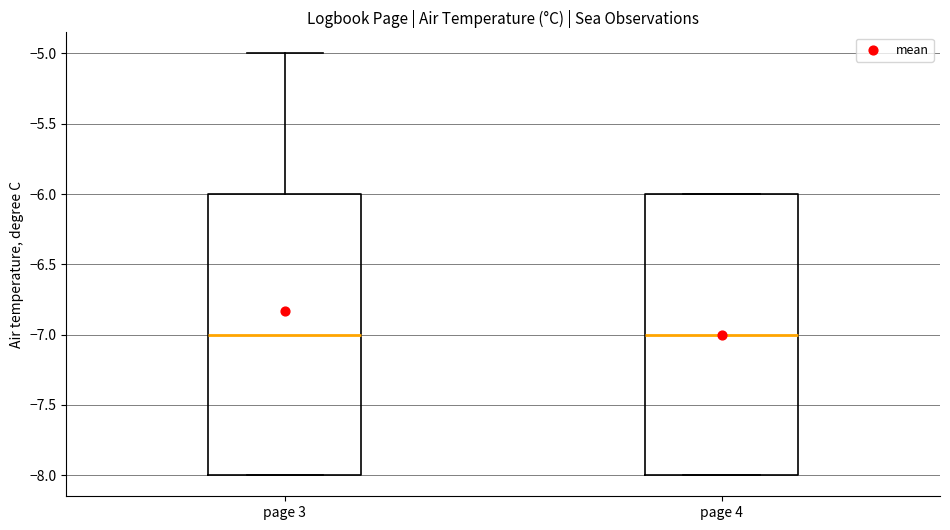

Reading left to right, transcribe this box plot: for each box, give where its median line is, the range the box spans, and where its two whiskers end, as read against the y-axis. The values are not printed on the chart, so give them approximately, as read against the axis.

page 3: median -7, box -8 to -6, whiskers -8 to -5
page 4: median -7, box -8 to -6, whiskers -8 to -6